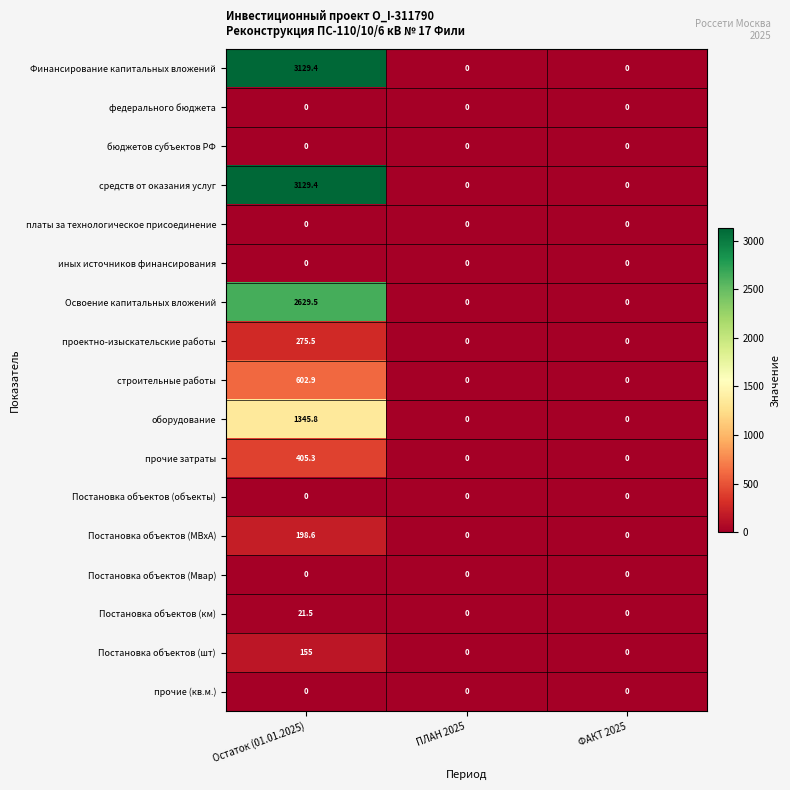

What is the sum of all оборудование values?

1345.8